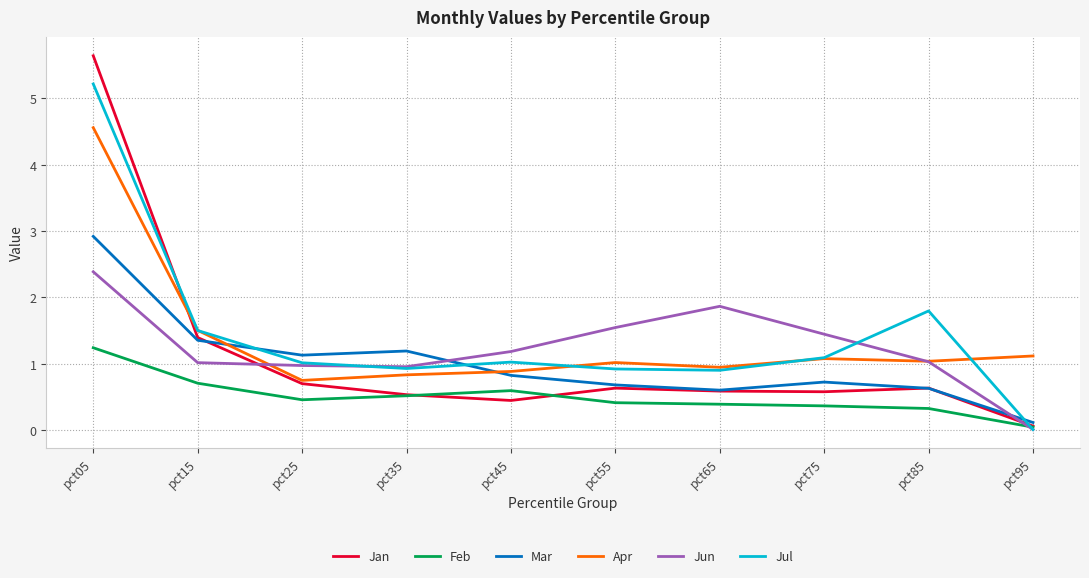

Count the number of data series in this chart.

6